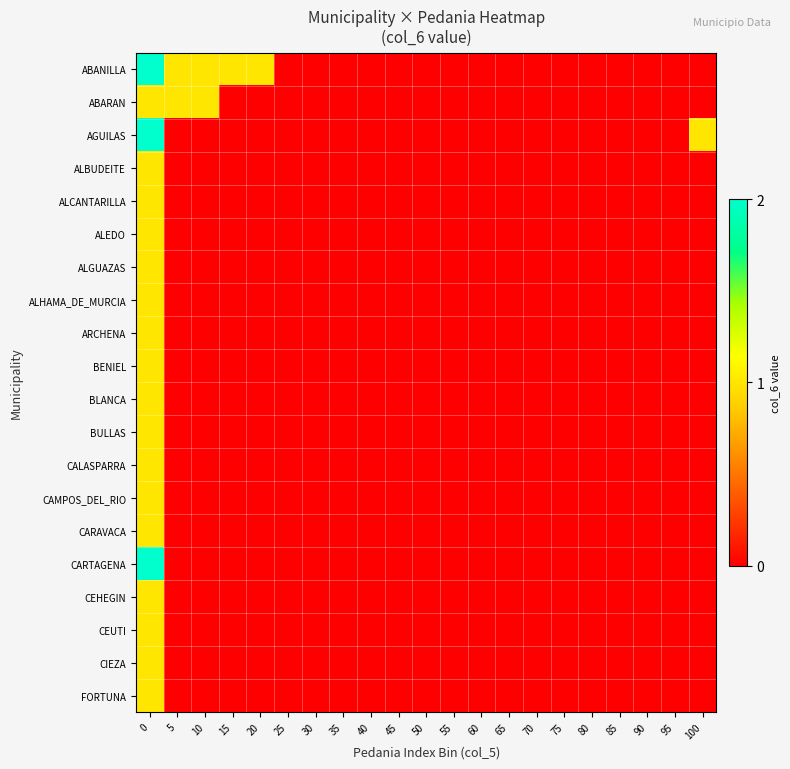

Which has a higher value, 100 or 5?

5